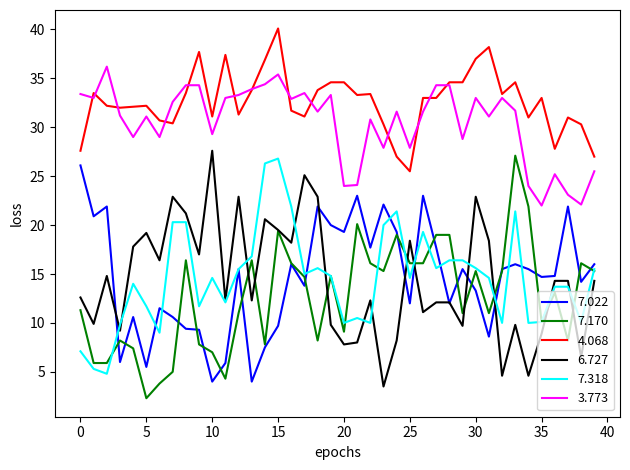

True or false: 4.068 and 7.170 cross at least once.

False